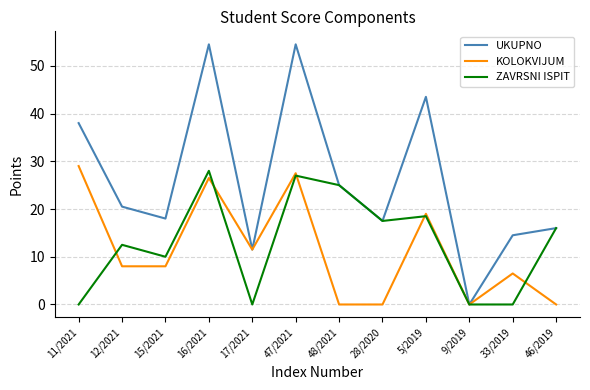

Is the value of ZAVRSNI ISPIT at 11/2021 greater than the value of UKUPNO at 47/2021?

No